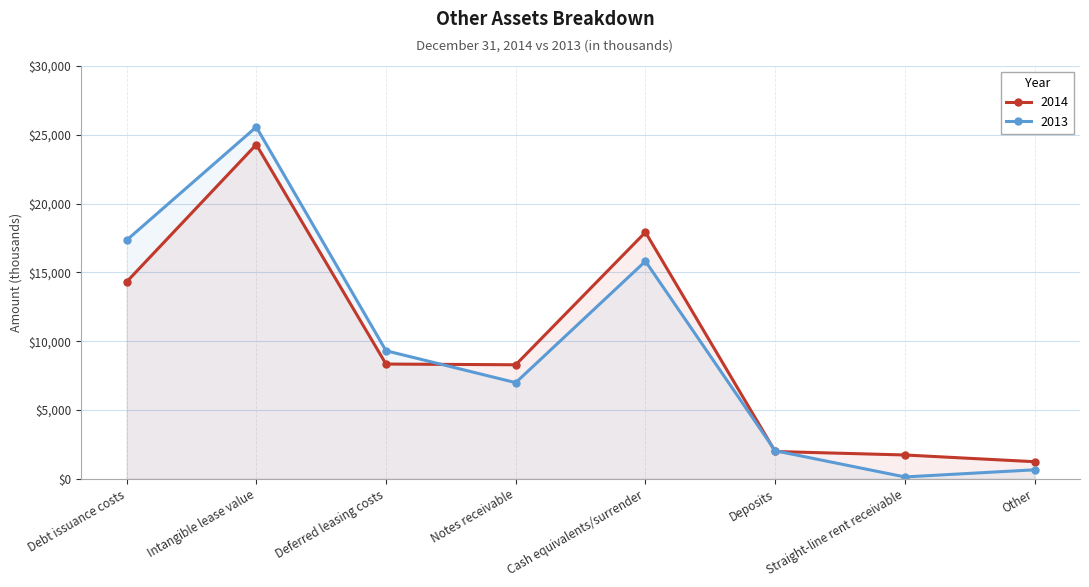

How many lines are shown in the chart?

2